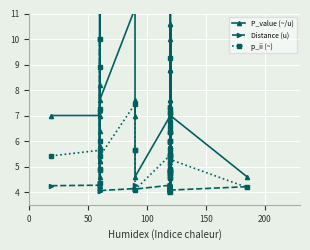

How many data points in p_ii (~) are above 5?

26